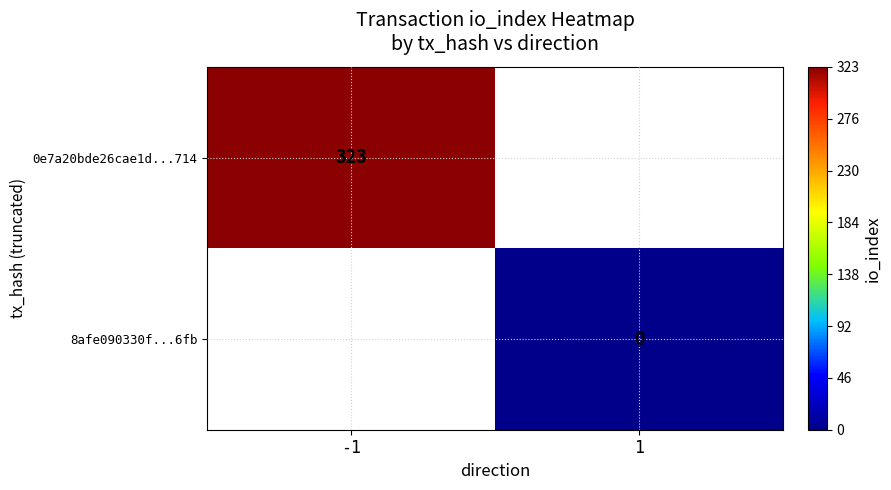

List the labels in order of 0e7a20bde26cae1d...714 value, smallest first.

-1, 1